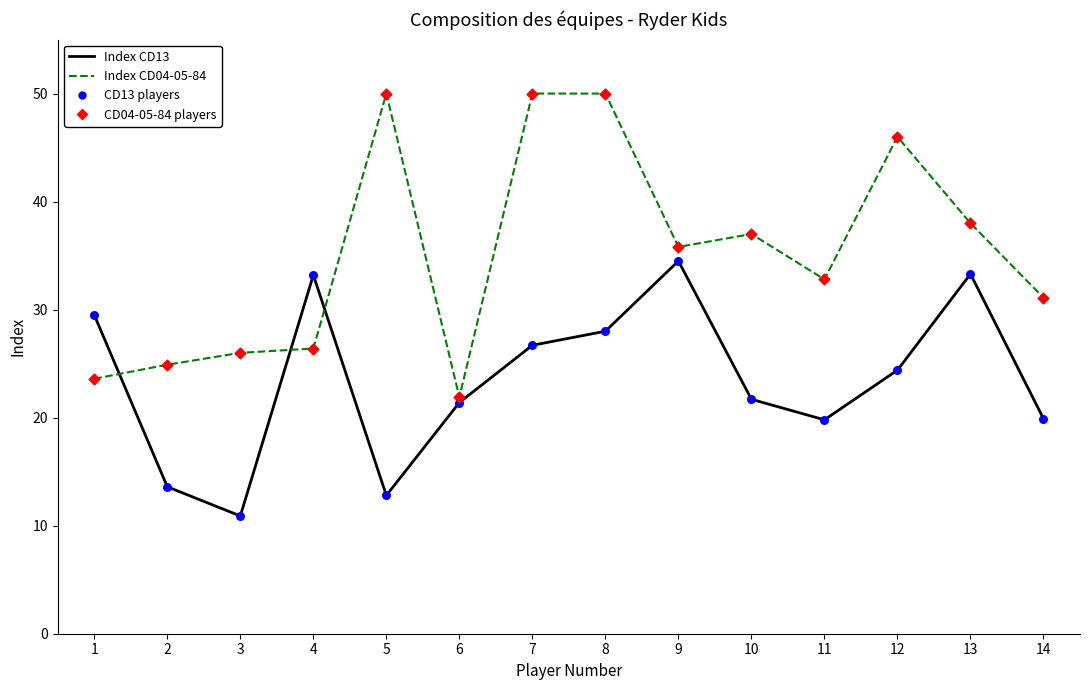

What is the total value across all series at 11?

52.6